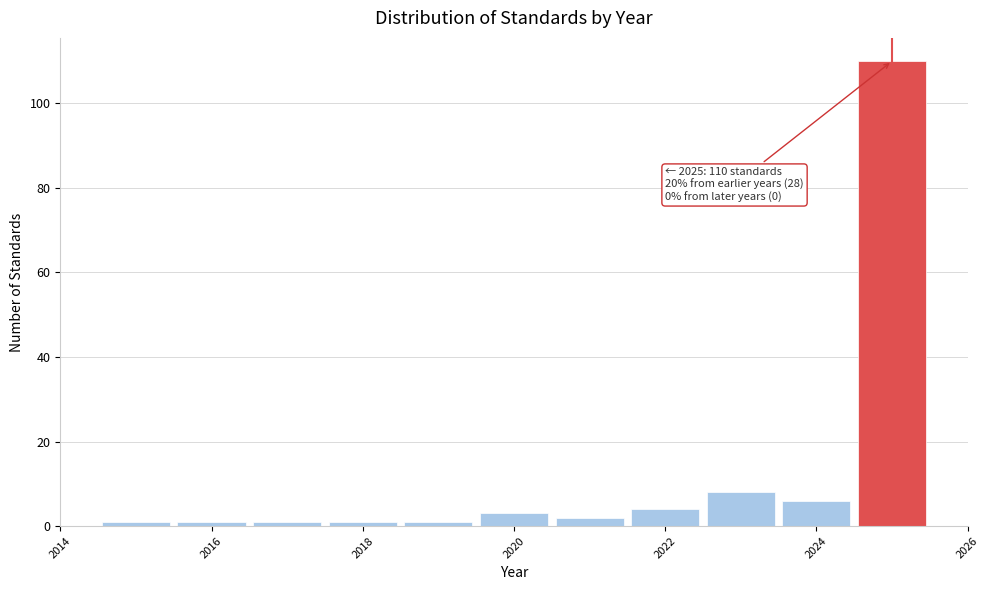

Which range on the x-axis has the tallest bar?

2024.5 to 2025.5